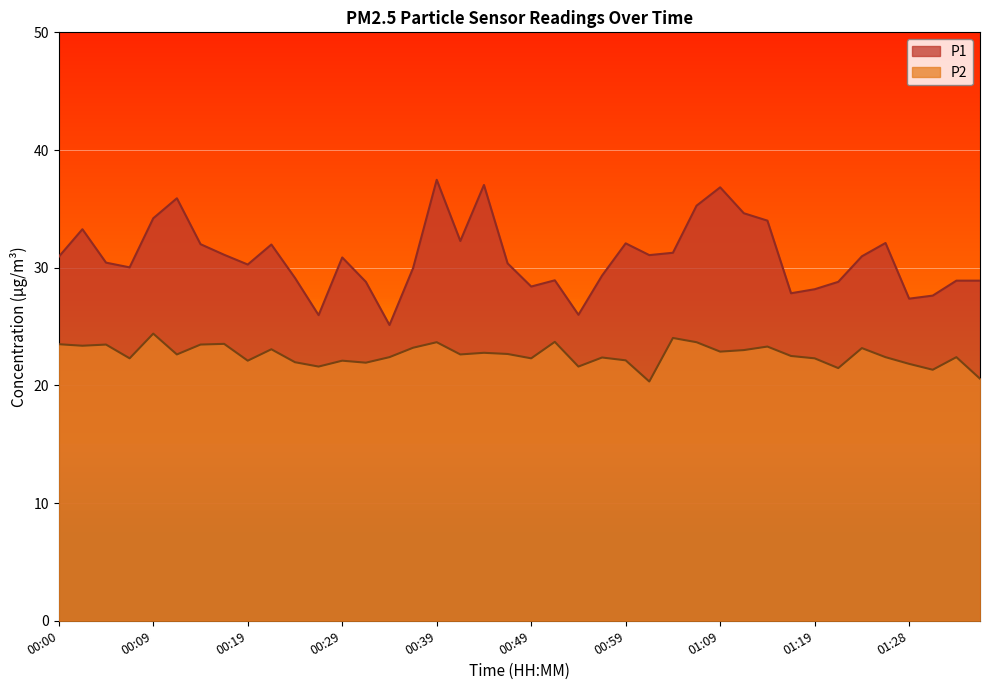

Where is the first local minimum for P2?

00:02